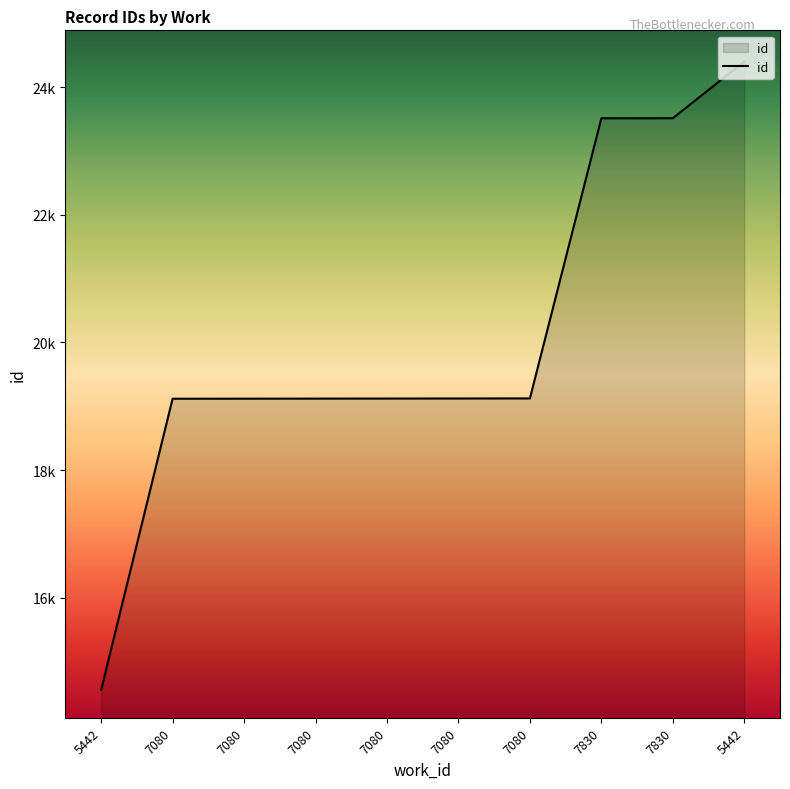

What is the sum of all values?

200707